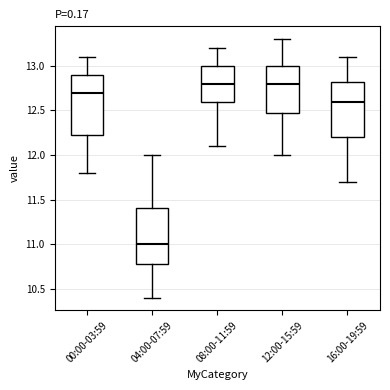

Where does the upper whisker of the box for 12:00-15:59 end on the y-axis? The values are not printed on the chart, so give them approximately, as read against the axis.

13.30